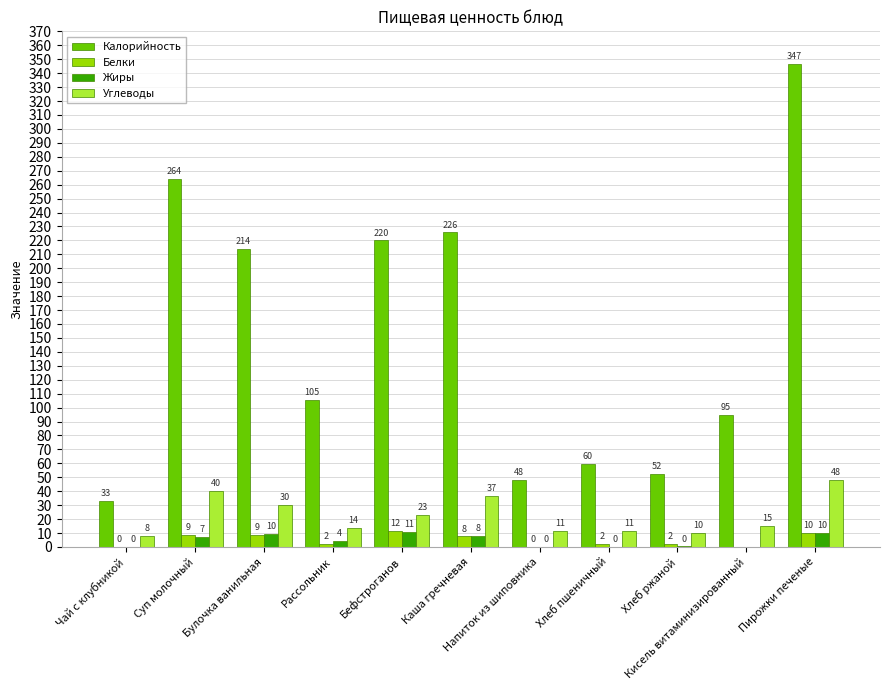

At which category is the sum across all series the highest?

Пирожки печеные